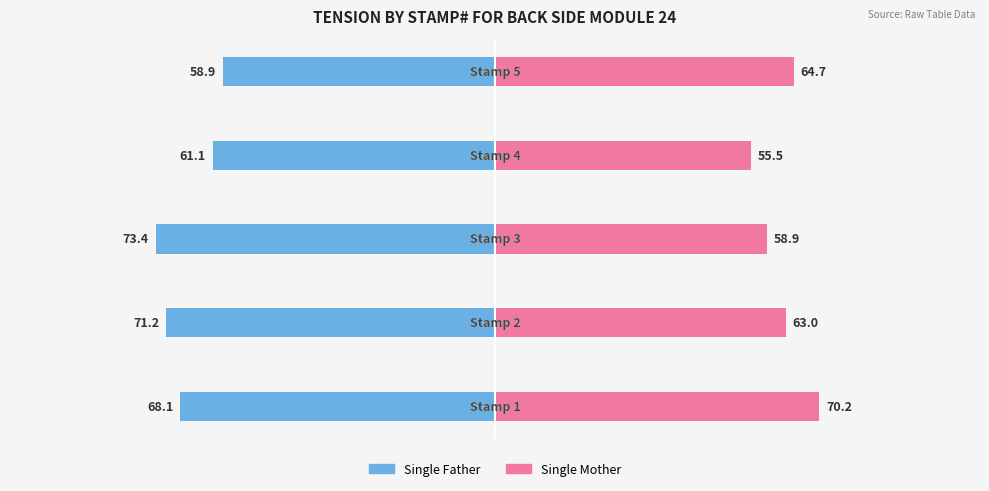

What is the difference between the second highest and second lowest values in the Single Mother series?

5.8